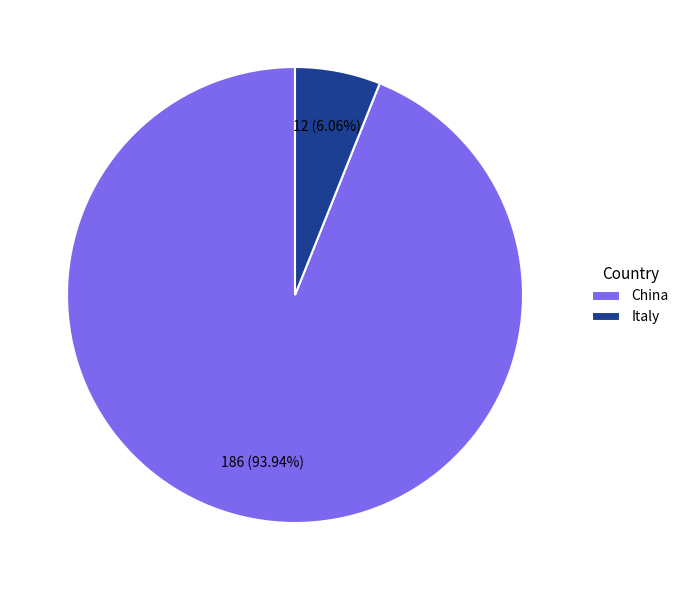

Which slice is the largest?

China